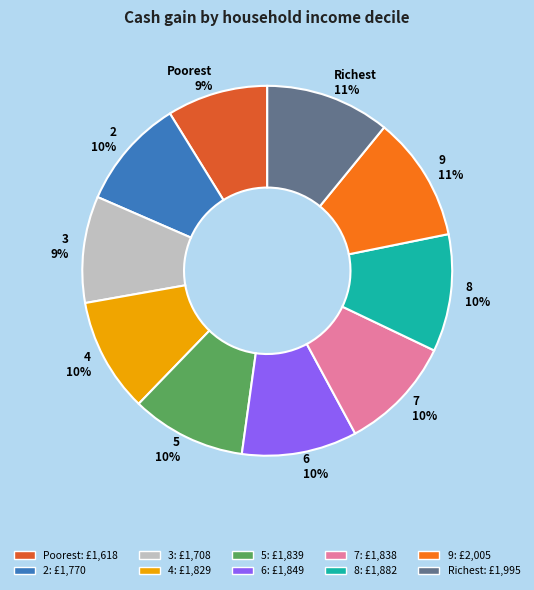

To the nearest percent, what is the average slice percentage?

10%